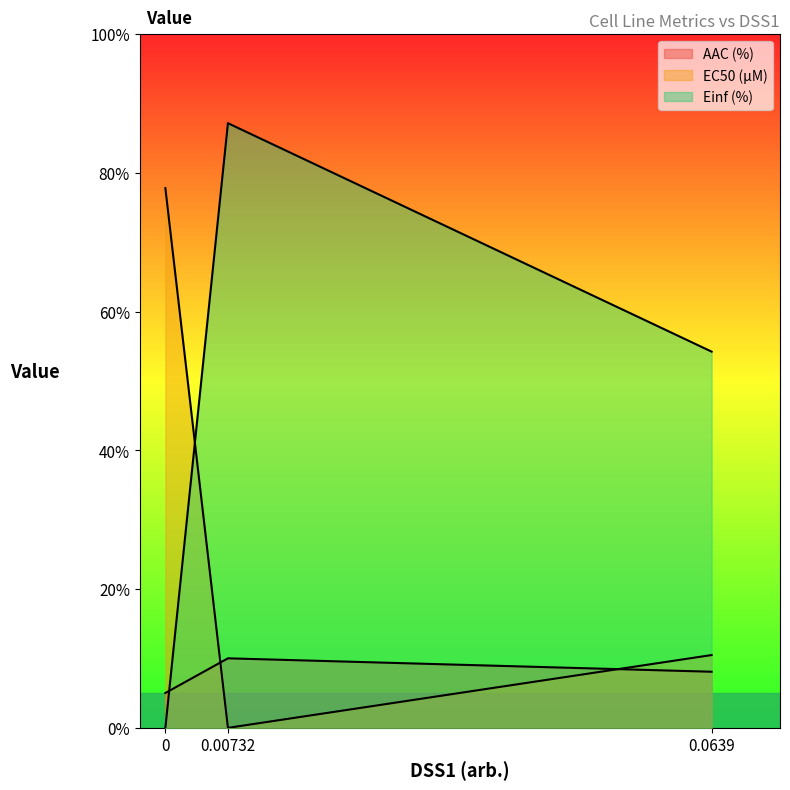

What is the value of the AAC (%) point at the 1st from the left?

5.0